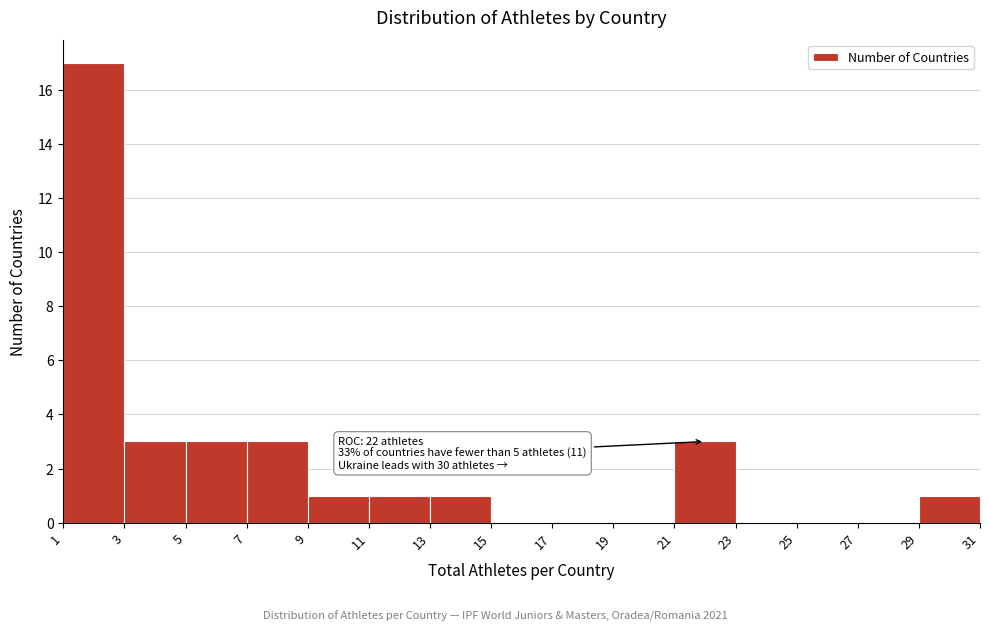

Which range on the x-axis has the tallest bar?

1 to 3